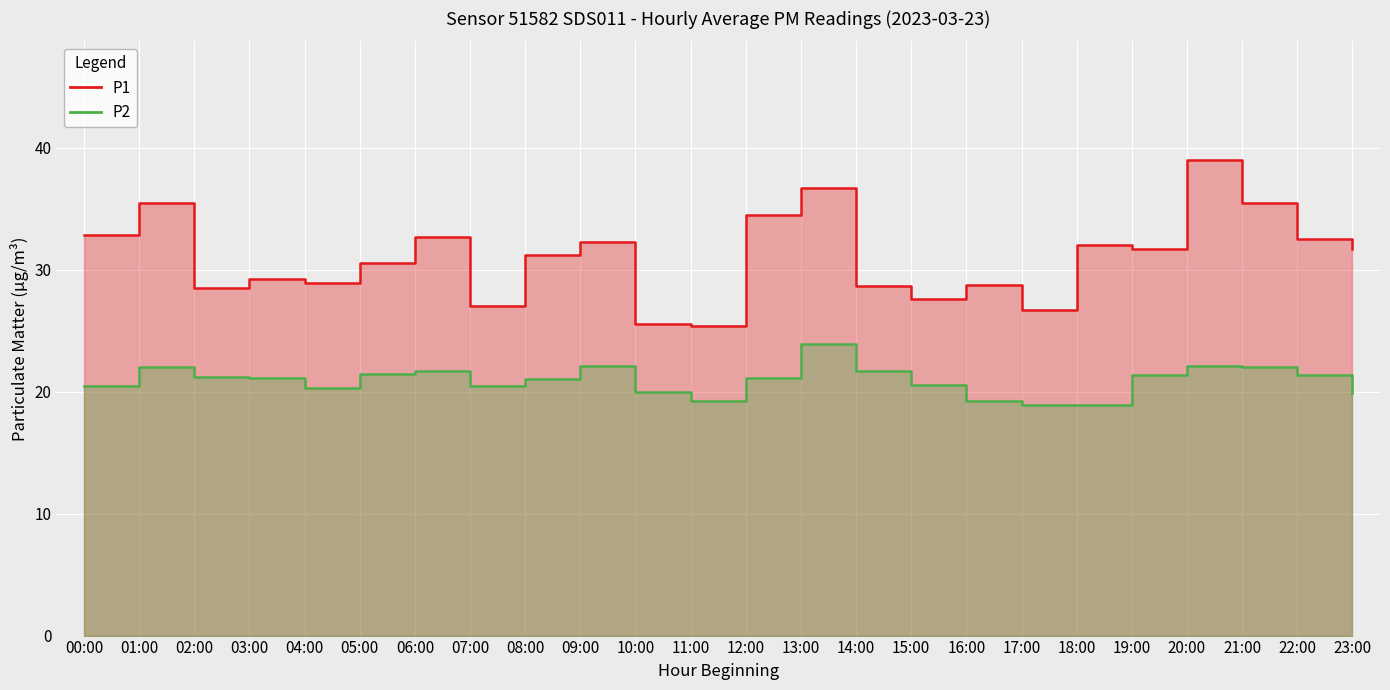

True or false: P2 and P1 intersect in this chart.

False